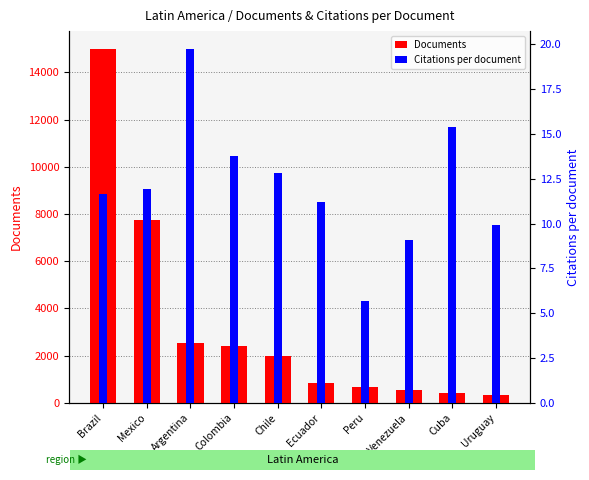

How many groups of bars are there?

10